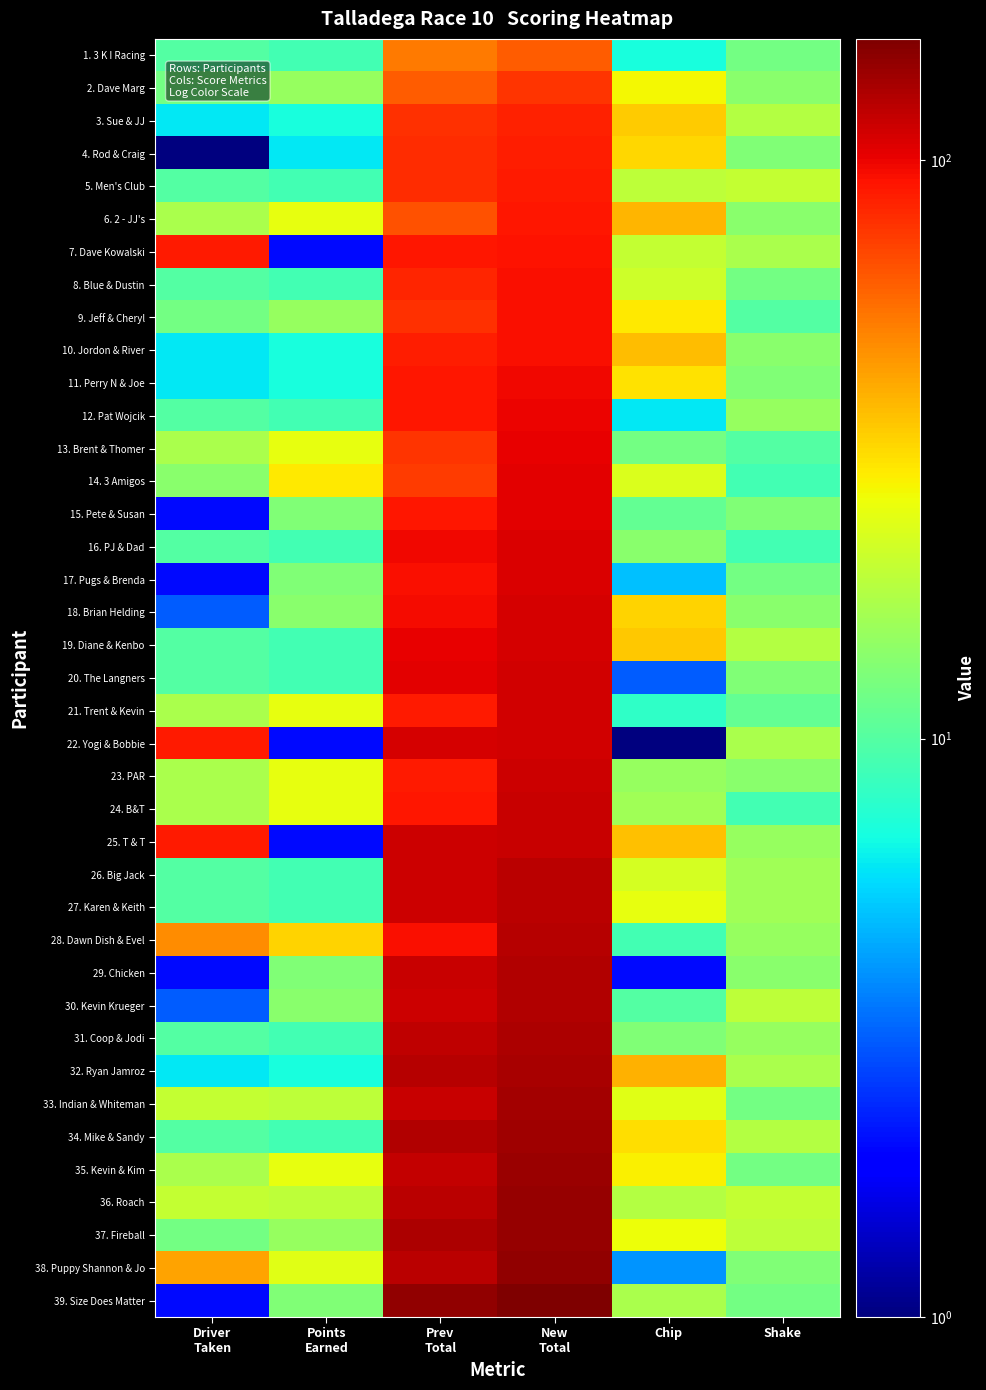

Rank the series by their maximum value, from lowest to highest.

1. 3 K I Racing, 2. Dave Marg, 3. Sue & JJ, 4. Rod & Craig, 5. Men's Club, 6. 2 - JJ's, 7. Dave Kowalski, 8. Blue & Dustin, 9. Jeff & Cheryl, 10. Jordon & River, 11. Perry N & Joe, 12. Pat Wojcik, 13. Brent & Thomer, 14. 3 Amigos, 15. Pete & Susan, 16. PJ & Dad, 17. Pugs & Brenda, 18. Brian Helding, 19. Diane & Kenbo, 20. The Langners, 21. Trent & Kevin, 22. Yogi & Bobbie, 23. PAR, 24. B&T, 25. T & T, 26. Big Jack, 27. Karen & Keith, 28. Dawn Dish & Evel, 29. Chicken, 30. Kevin Krueger, 31. Coop & Jodi, 32. Ryan Jamroz, 33. Indian & Whiteman, 34. Mike & Sandy, 35. Kevin & Kim, 36. Roach, 37. Fireball, 38. Puppy Shannon & Jo, 39. Size Does Matter